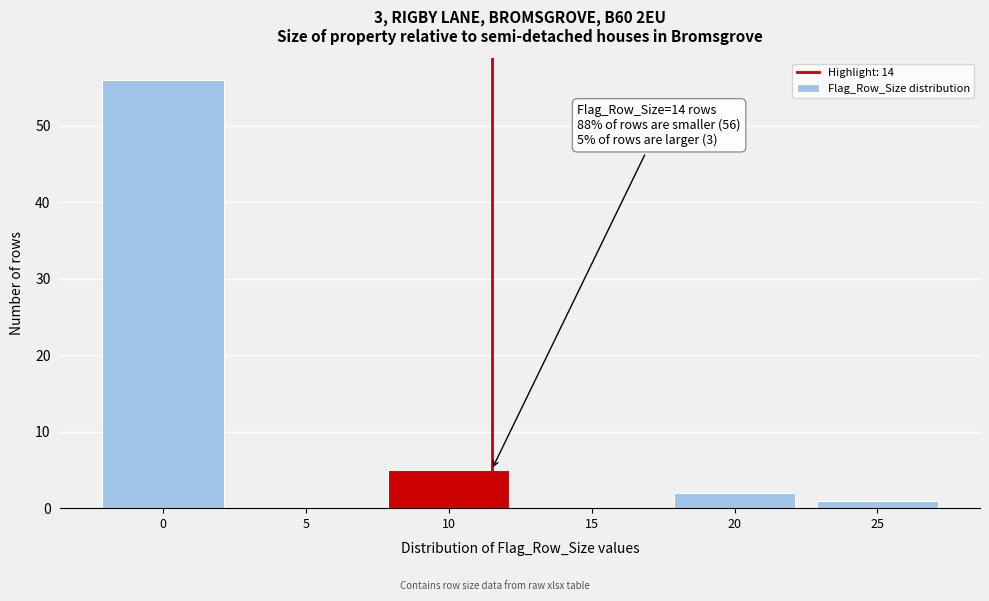

Reading left to right, list all the values displayed in this chart.

0=56	5=0	10=5	15=0	20=2	25=1